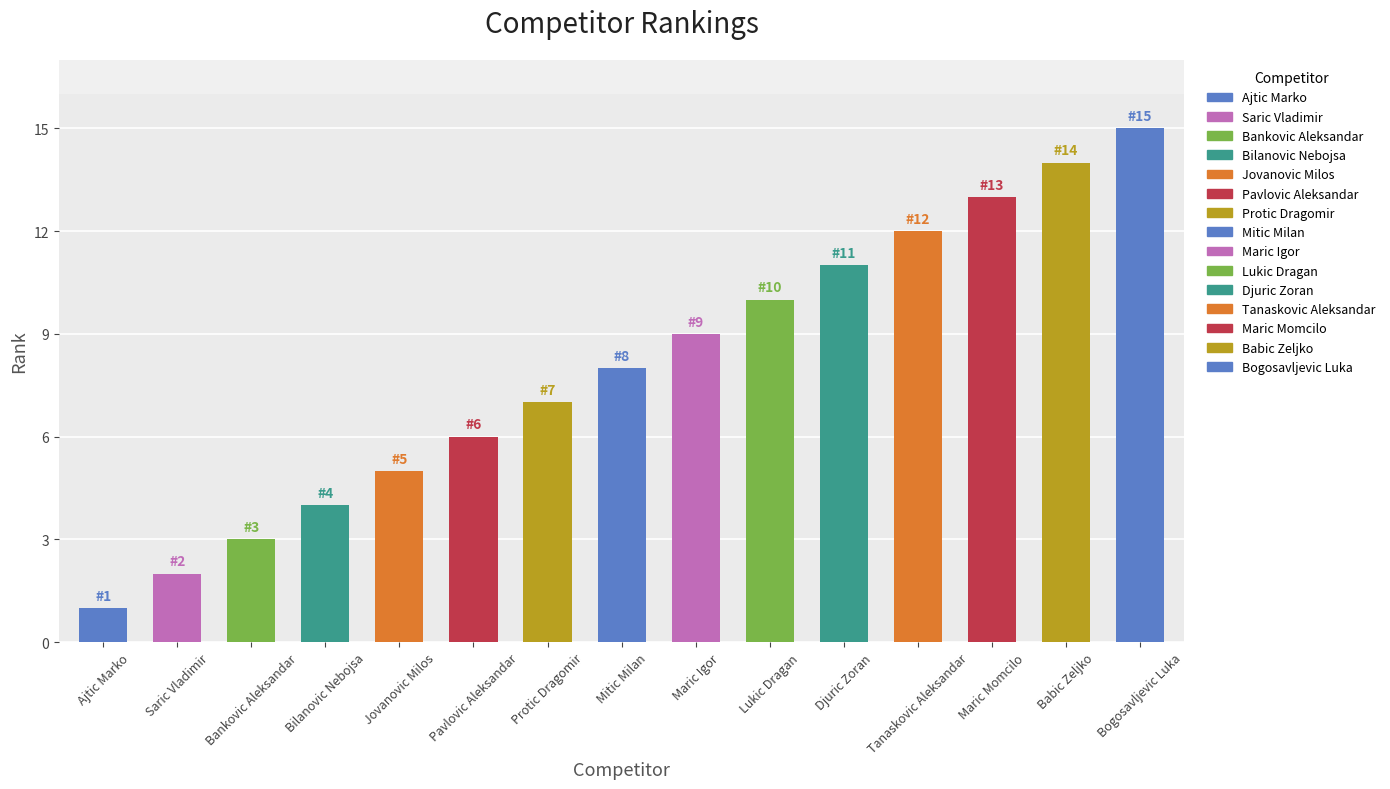

True or false: the data shows 3 at Maric Igor.

False